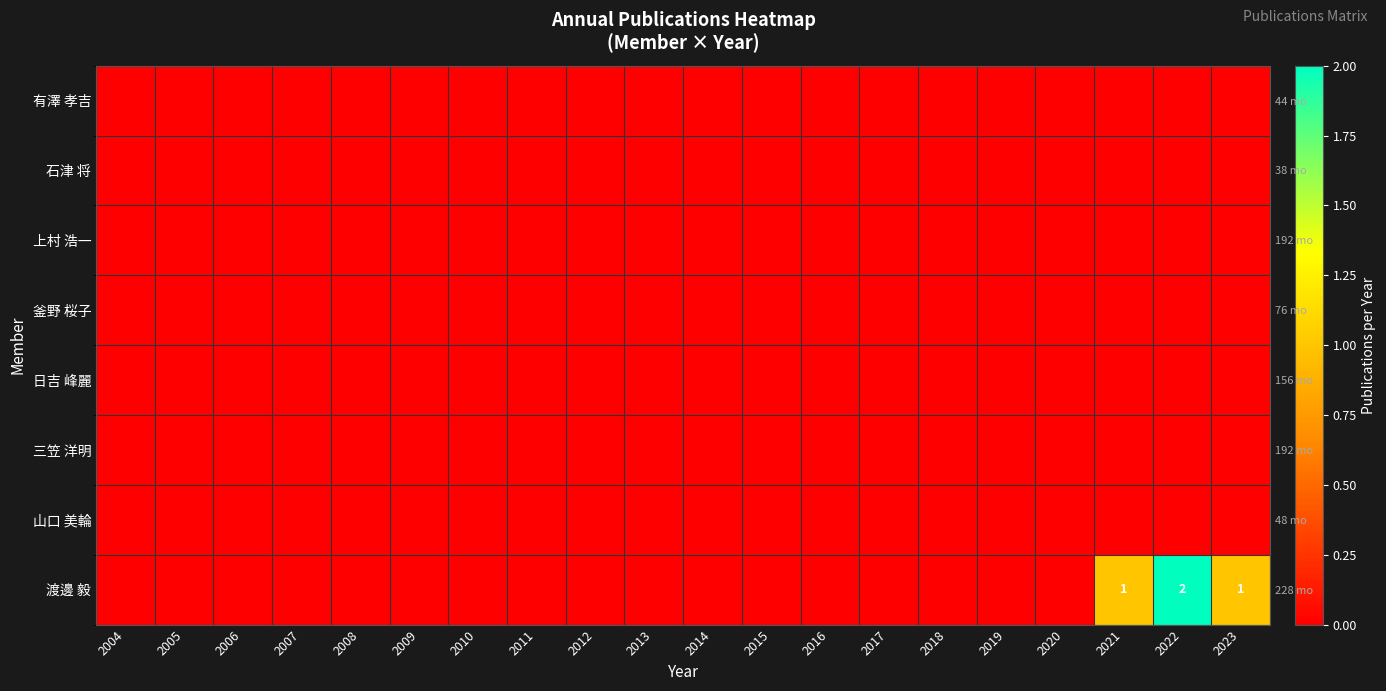

Which category has the highest value in the 山口 美輪 series?

2004